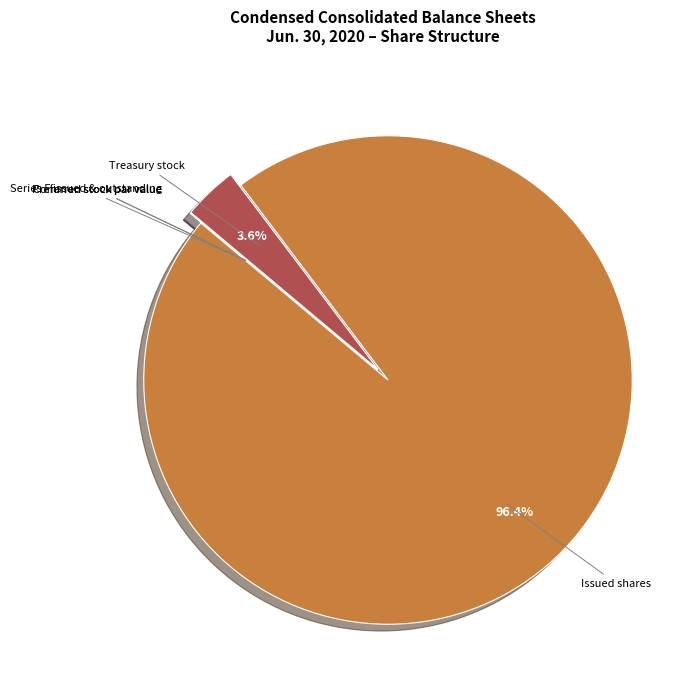

To the nearest percent, what is the difference between the largest and smallest slice percentages?

96%